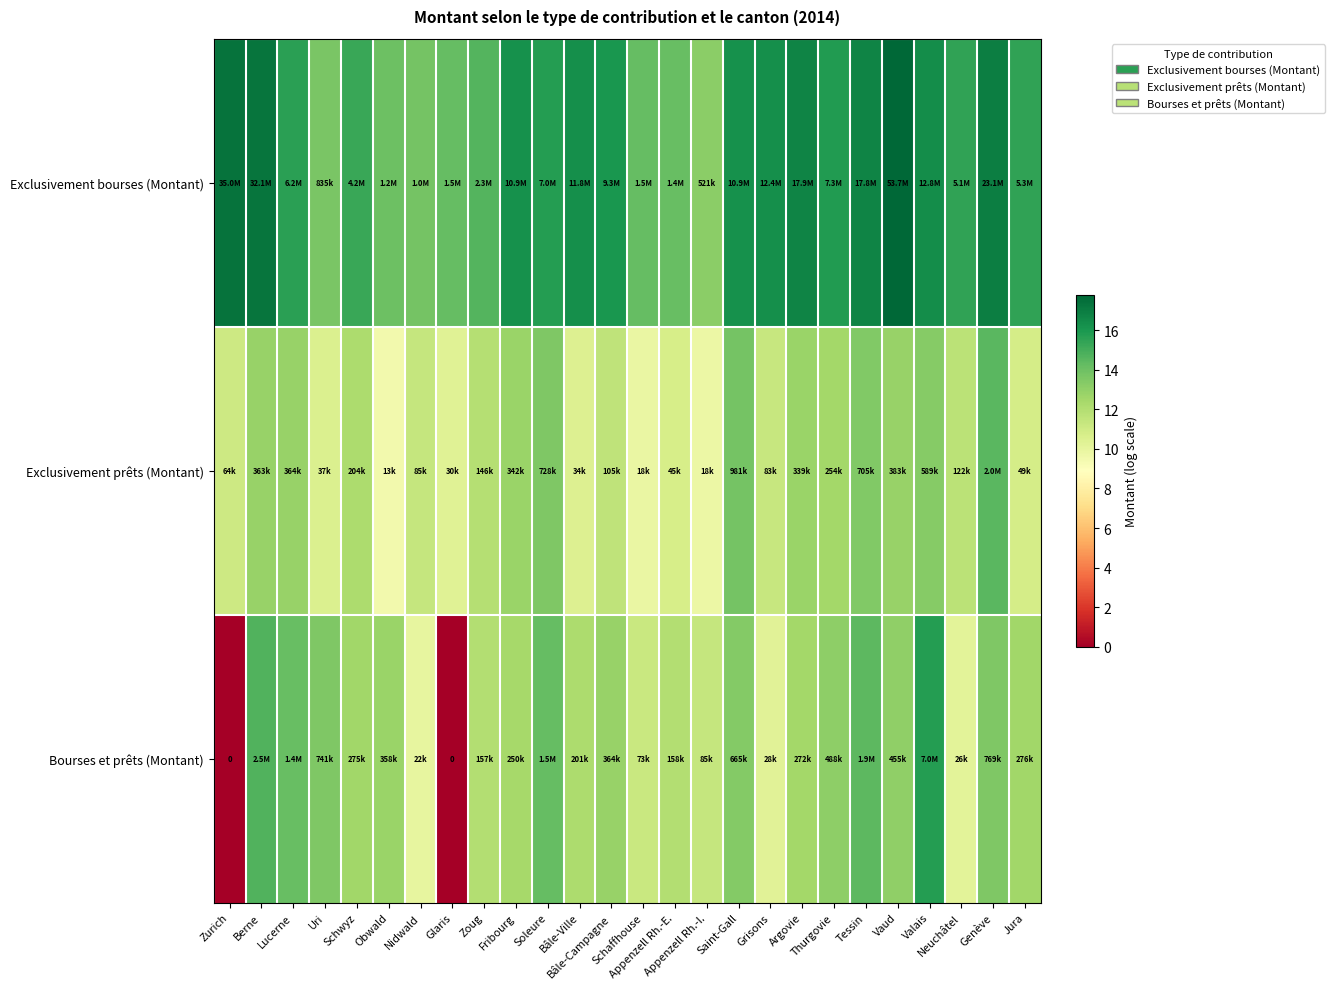

At which label does Exclusivement prêts (Montant) first exceed 11?

Zurich